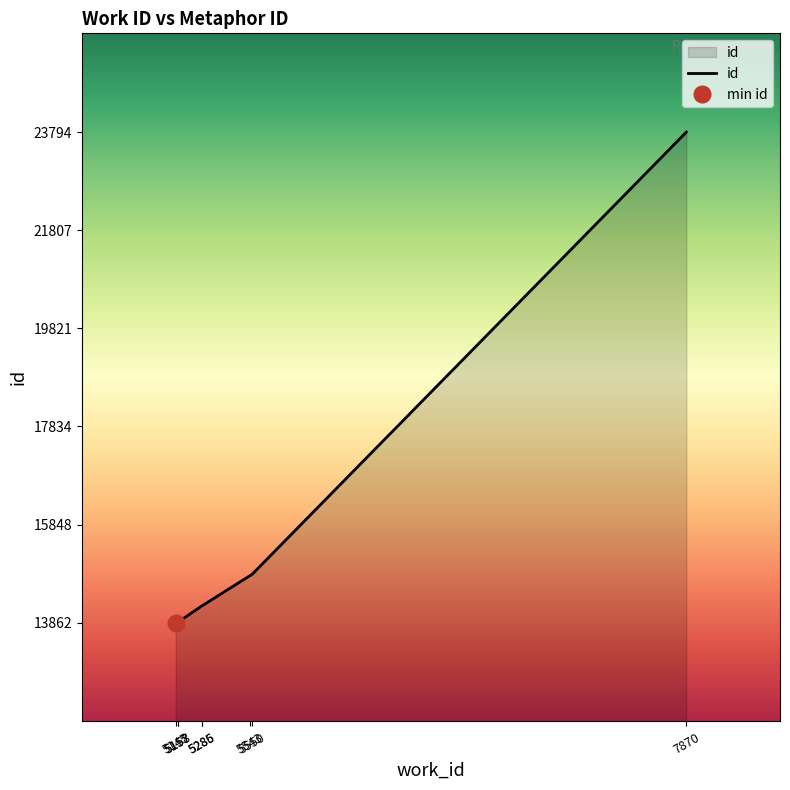

Rank the categories by value from highest to lowest.

7870, 5550, 5543, 5286, 5285, 5158, 5157, 5145